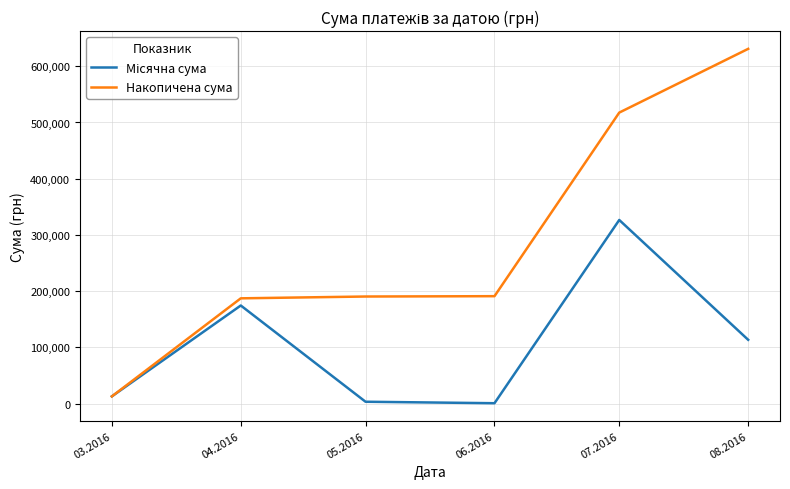

What is the spread (max minus min) of values at 08.2016?

517579.4